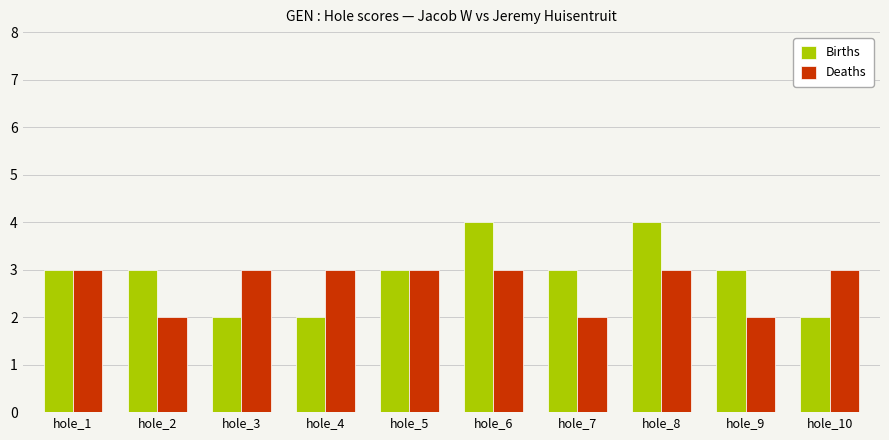

Does the chart contain any negative values?

No